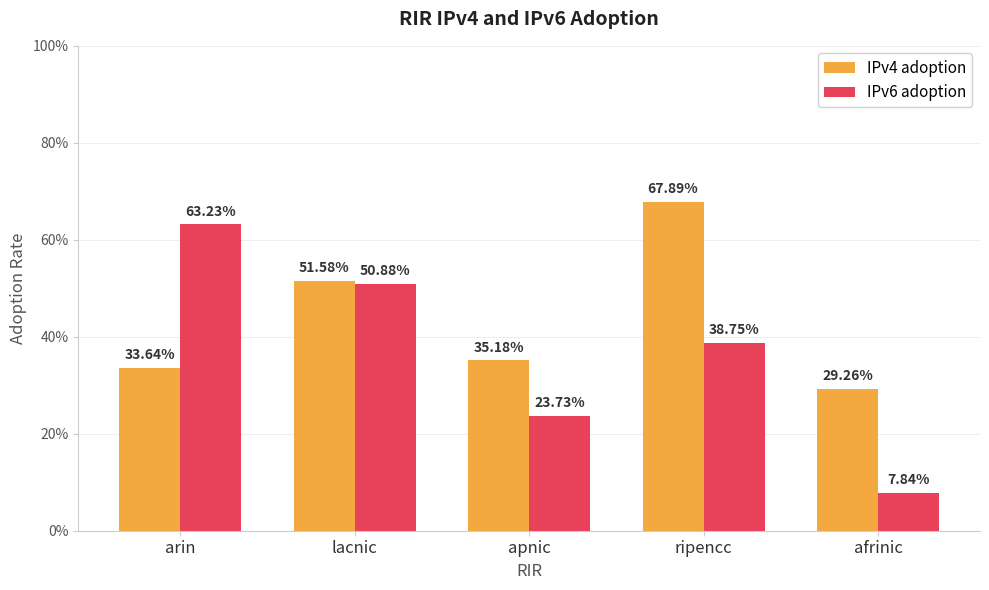

Between apnic and lacnic, which is larger?

lacnic